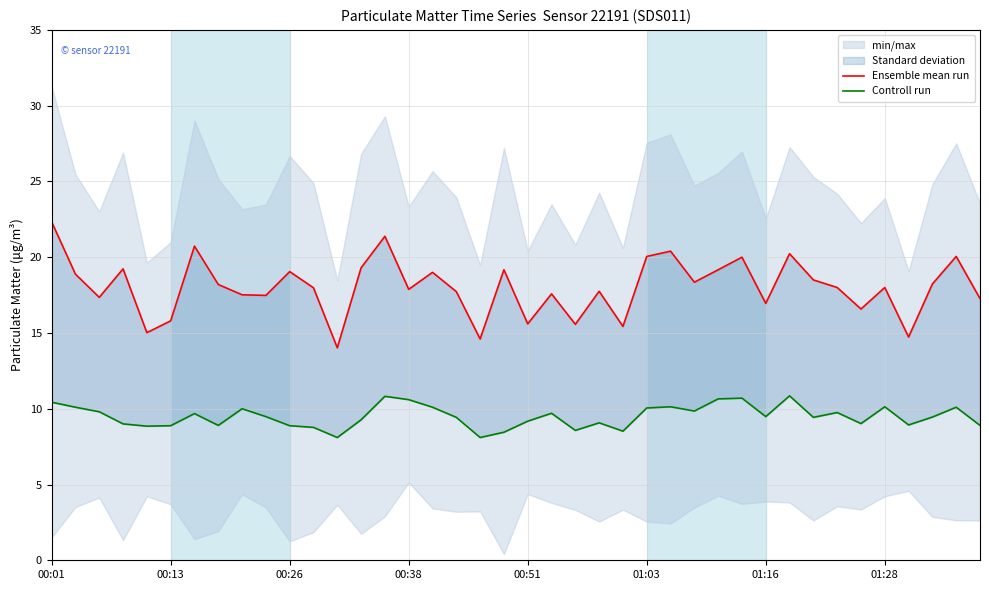

Which series has the largest total across all categories?

Ensemble mean run